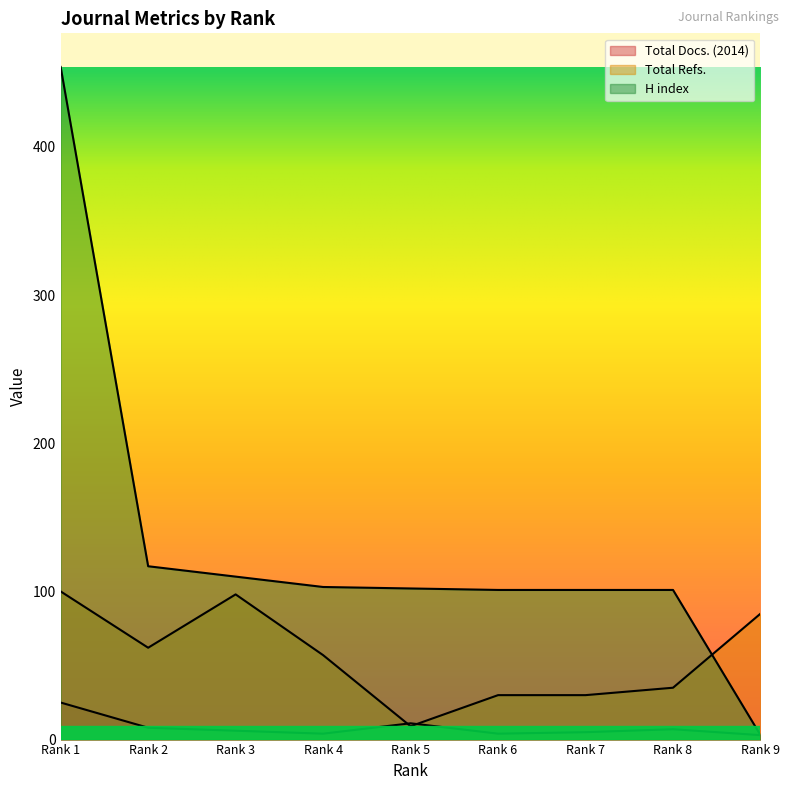

Is it true that H index equals 117 at Rank 2?

True